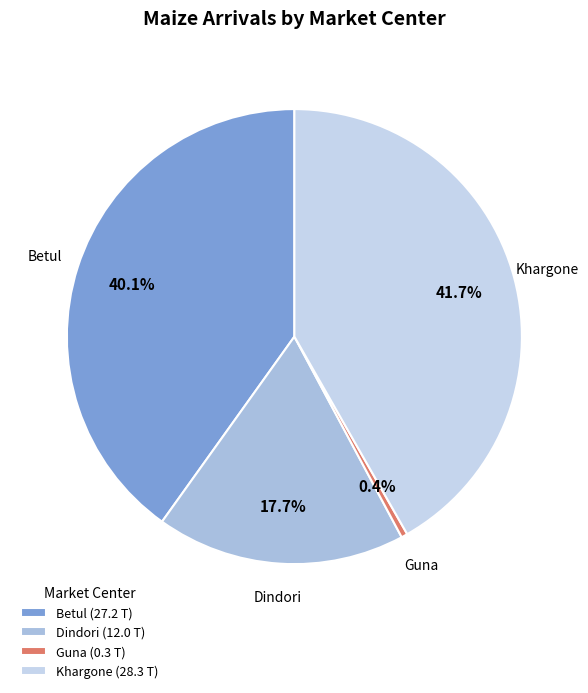

Do Betul and Khargone together represent more than half of the pie?

Yes